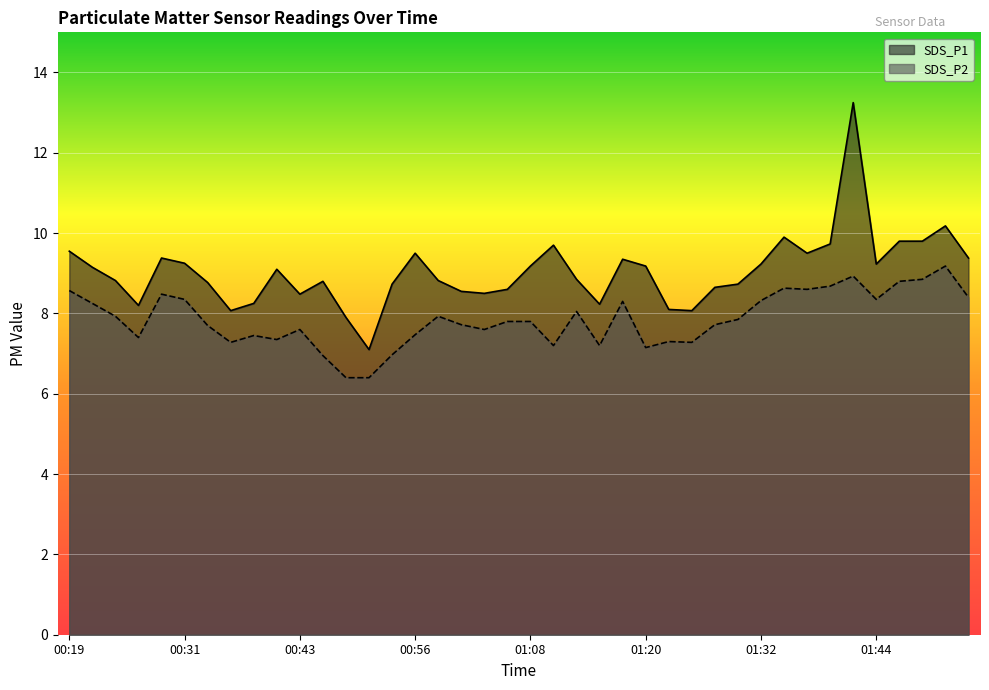

At which label is SDS_P1 closest to 10?

01:35